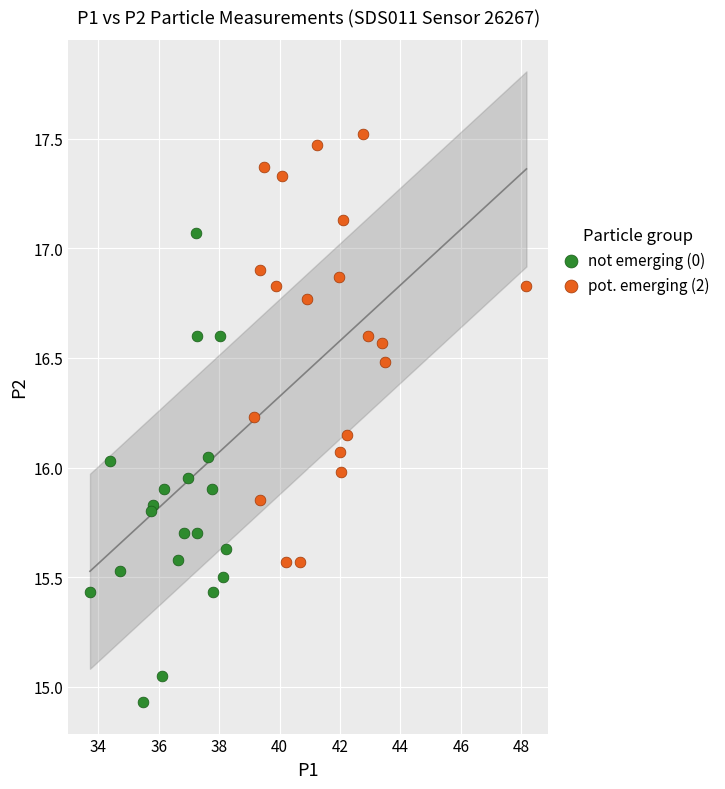

Which series reaches the minimum Y coordinate?

not emerging (0)